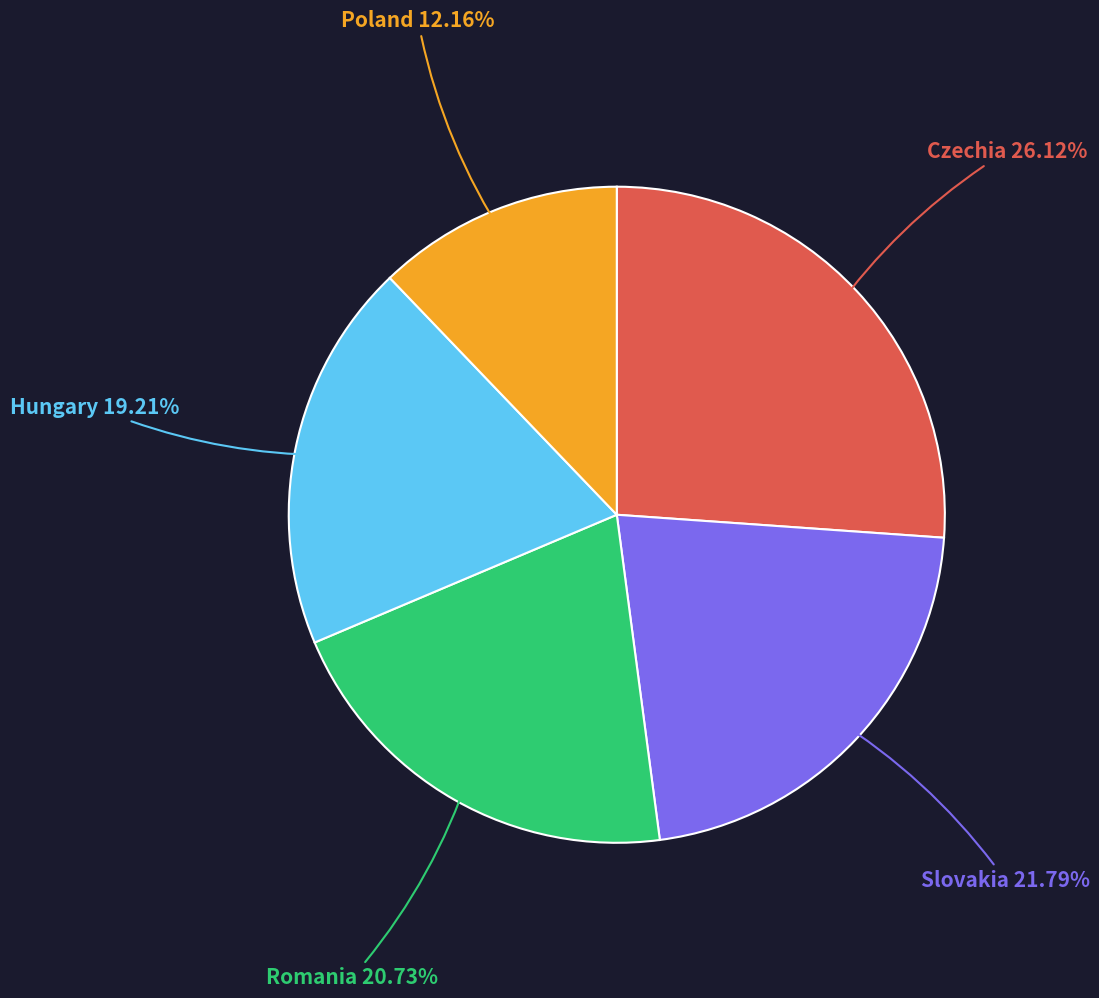

Is there any slice that represents more than half of the pie?

No